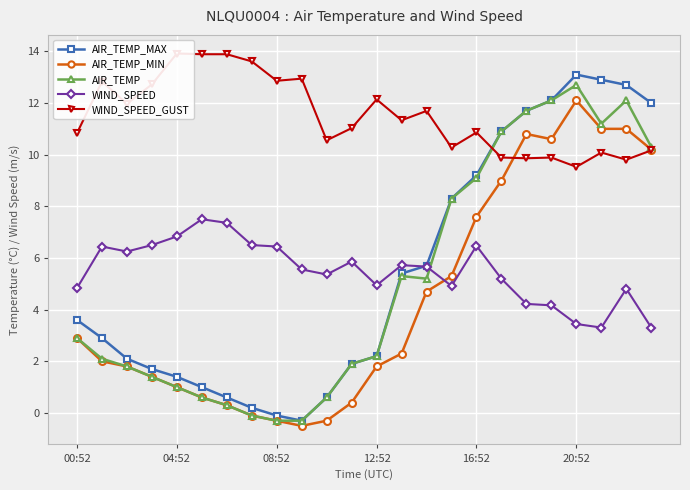

What is the minimum value for AIR_TEMP_MIN?

-0.5